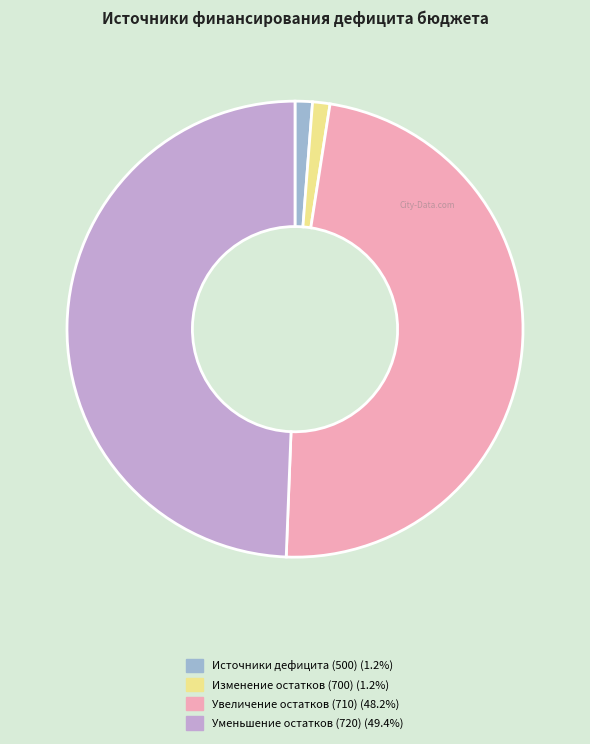

Is there a majority slice in this chart?

No